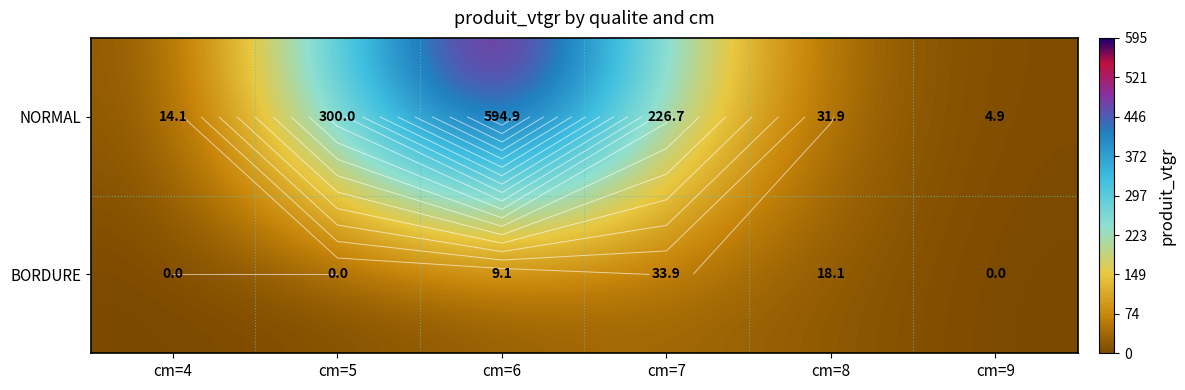

What is the spread (max minus min) of values at cm=9?

4.9